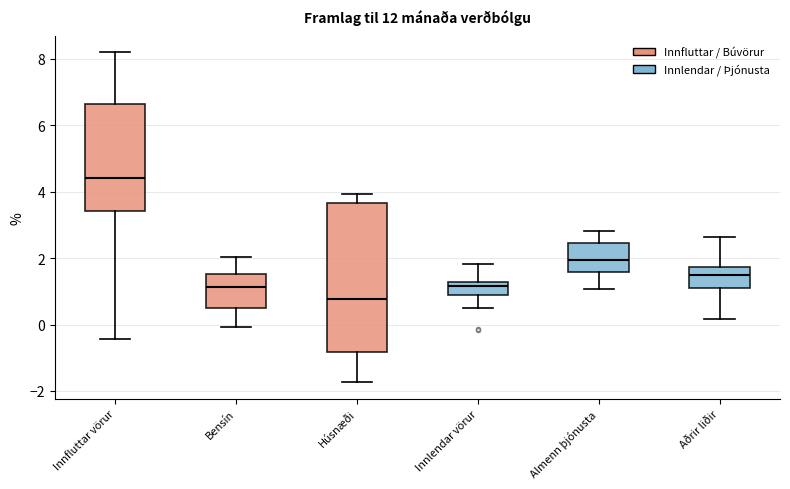

Where is the upper edge of the box for Innfluttar vörur on the y-axis? The values are not printed on the chart, so give them approximately, as read against the axis.

6.6